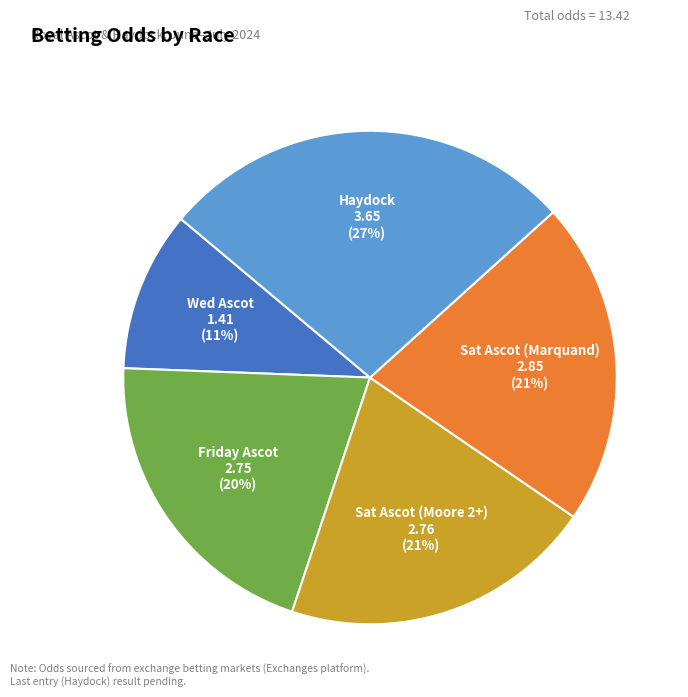

Is there a majority slice in this chart?

No